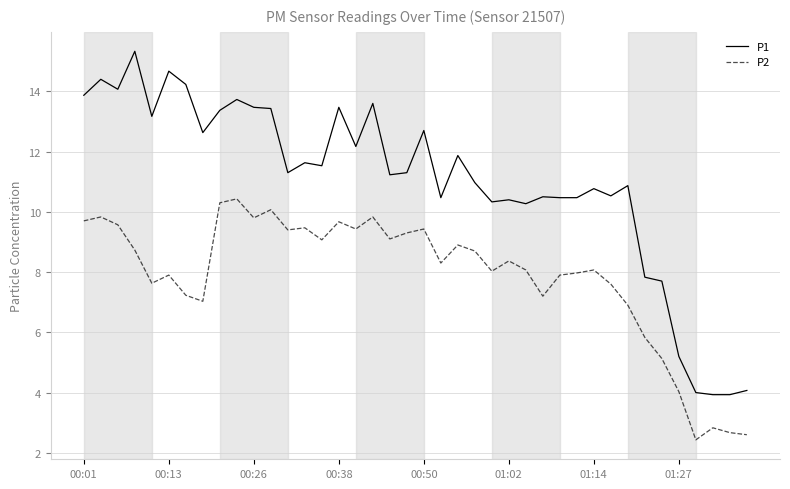

Which series has the largest total across all categories?

P1